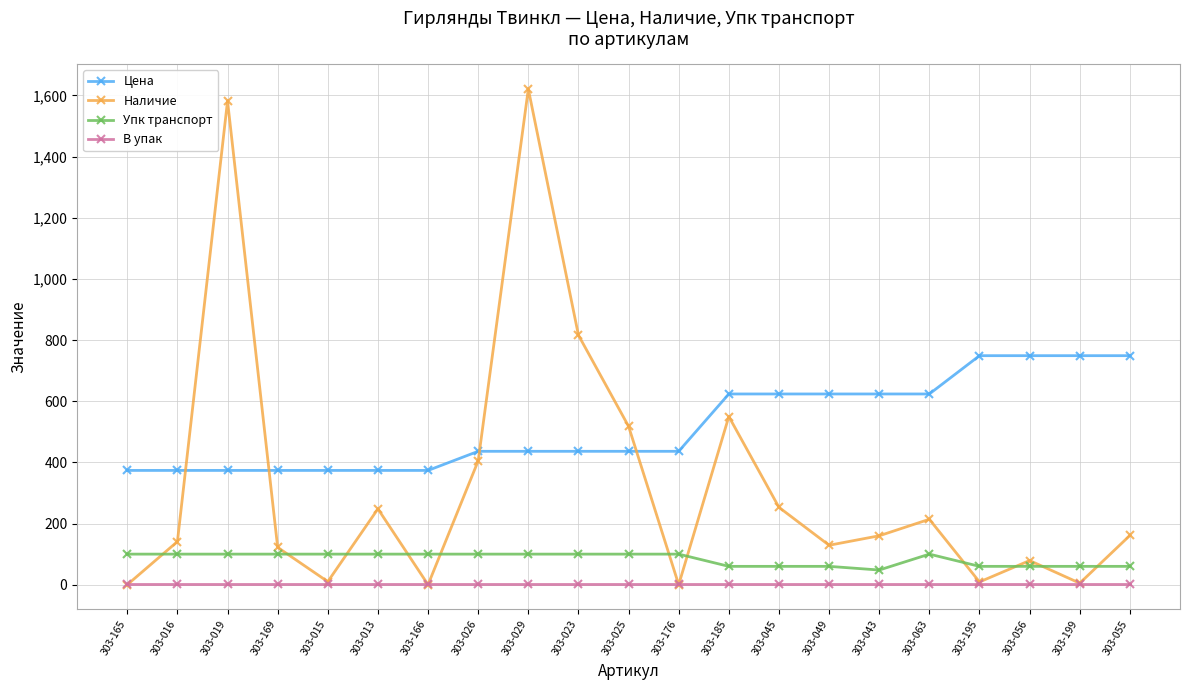

What is the value of the В упак point at the 10th from the left?

1.0